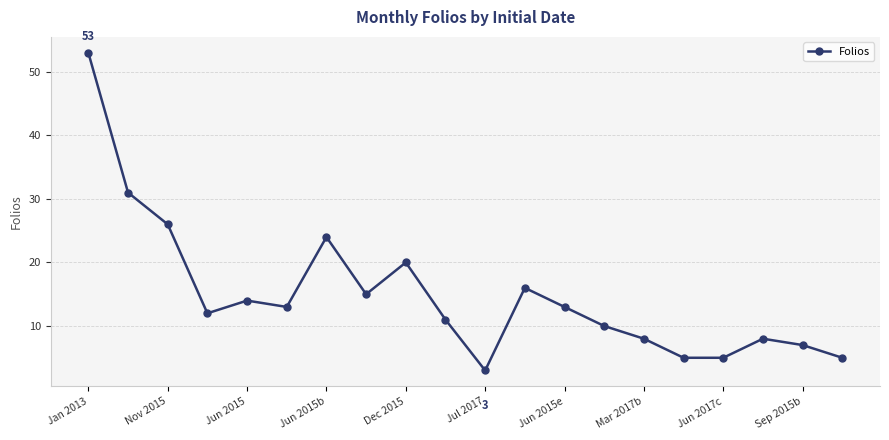

What is the sum of all values?

299